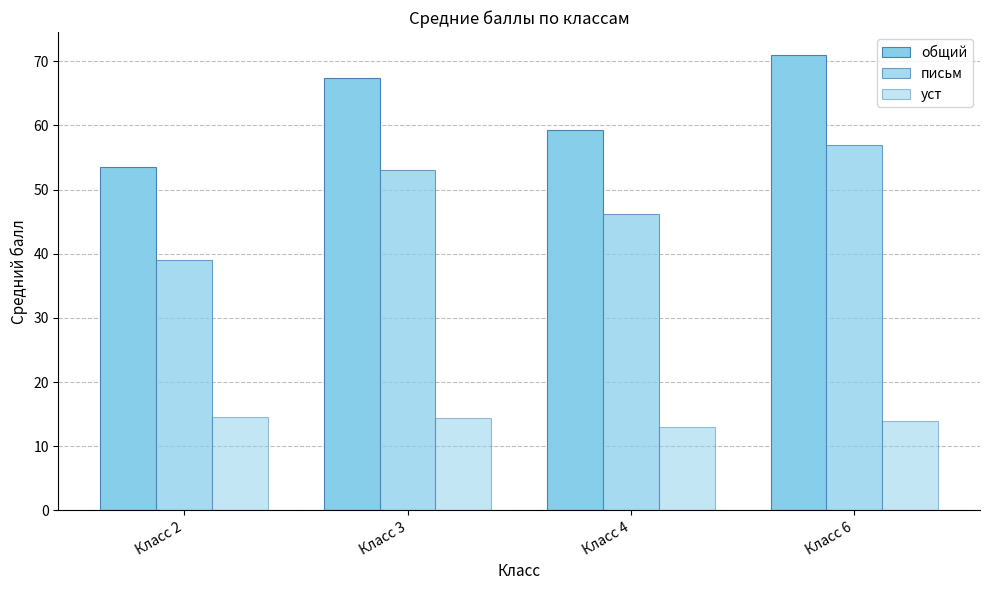

Are the bars horizontal?

No